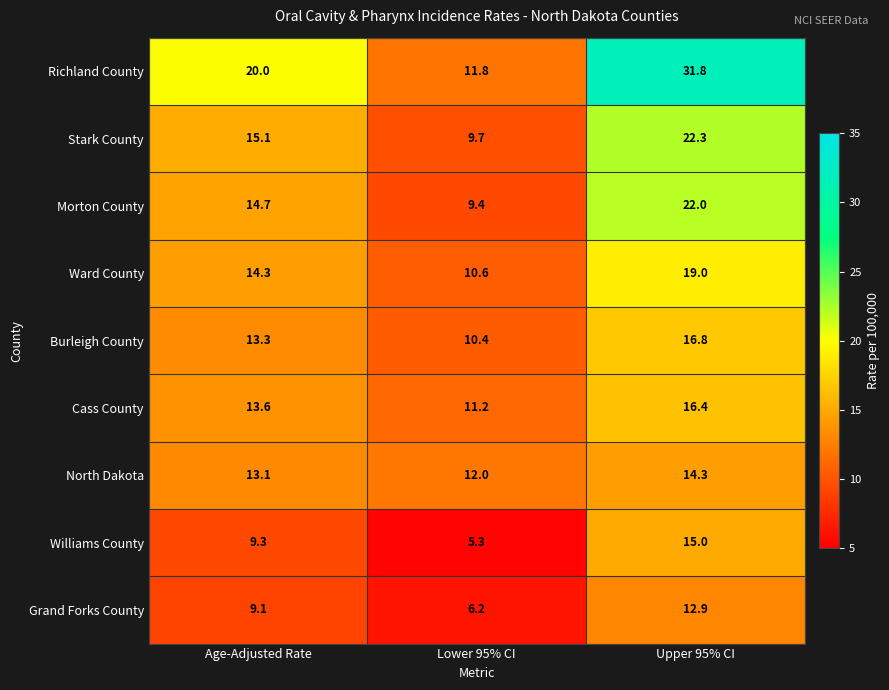

How many categories are shown in the chart?

3